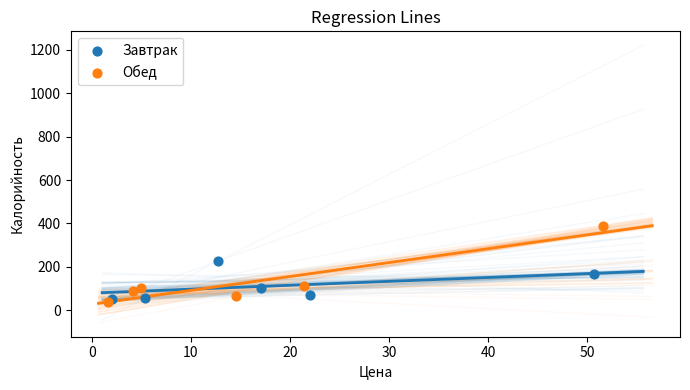

Which series has the widest spread of Y values?

Обед